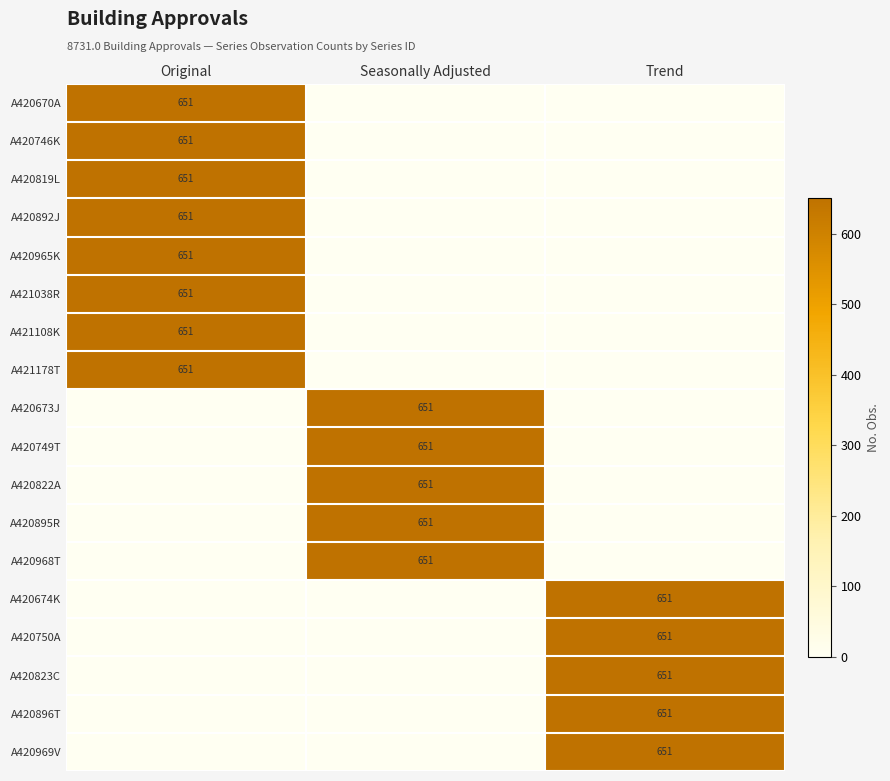

Is it true that A420896T equals 651 at Trend?

True